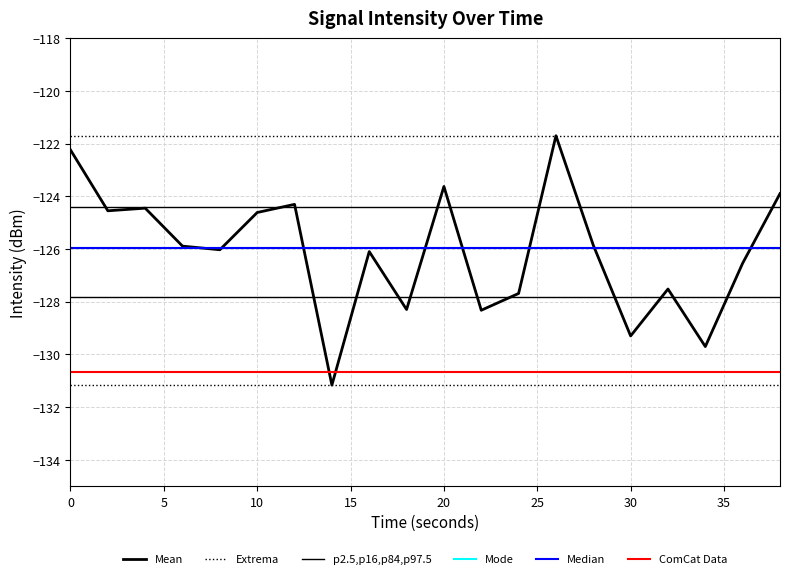

What is the value of the 6th point from the left?

-124.6